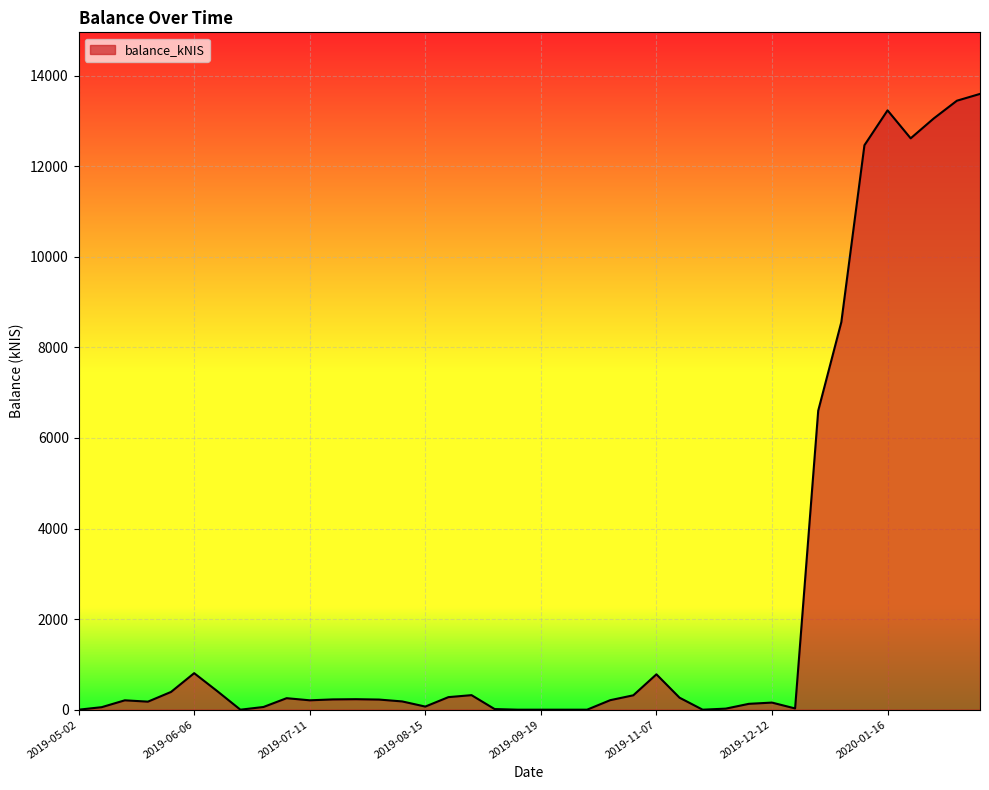

What is the maximum value shown in the chart?

13597.7